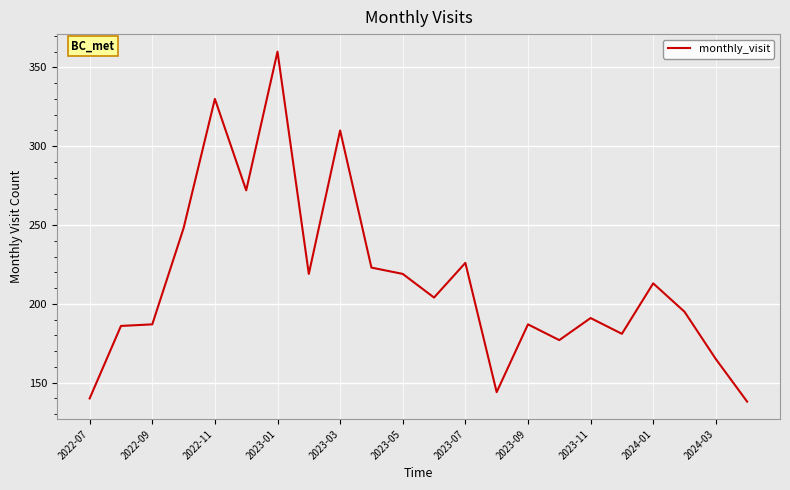

What is the difference between the maximum and minimum values?

222